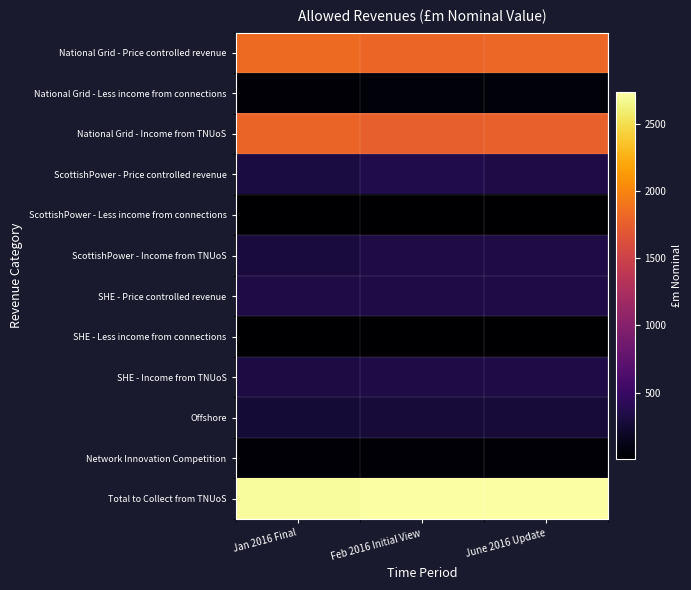

At how many categories does at least one series exceed 741?

3